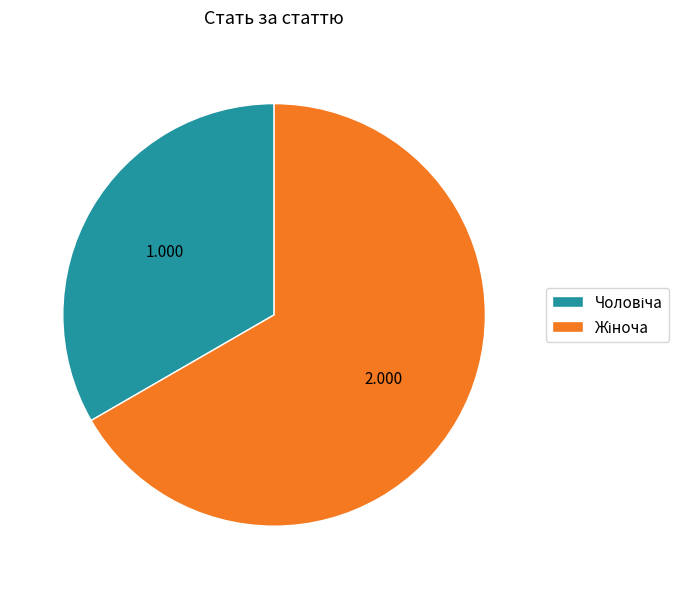

Is there a majority slice in this chart?

Yes